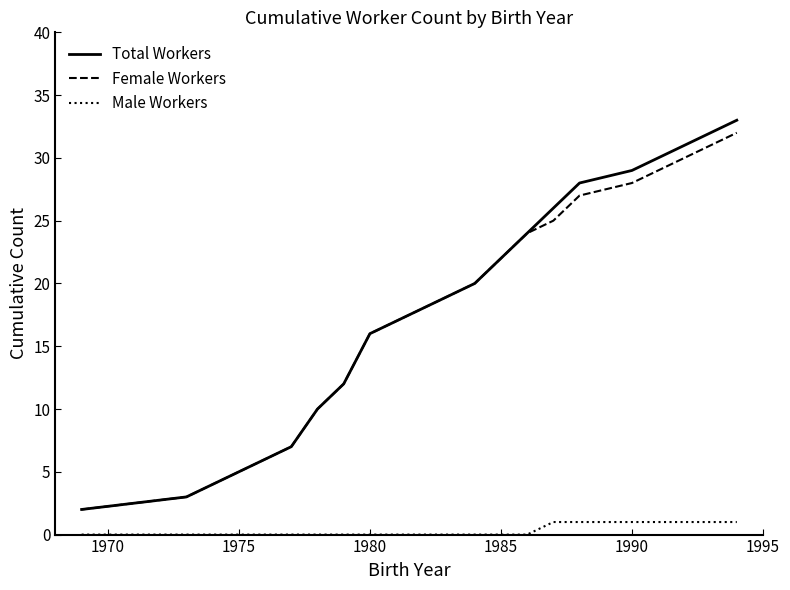

True or false: Male Workers and Female Workers cross at least once.

False